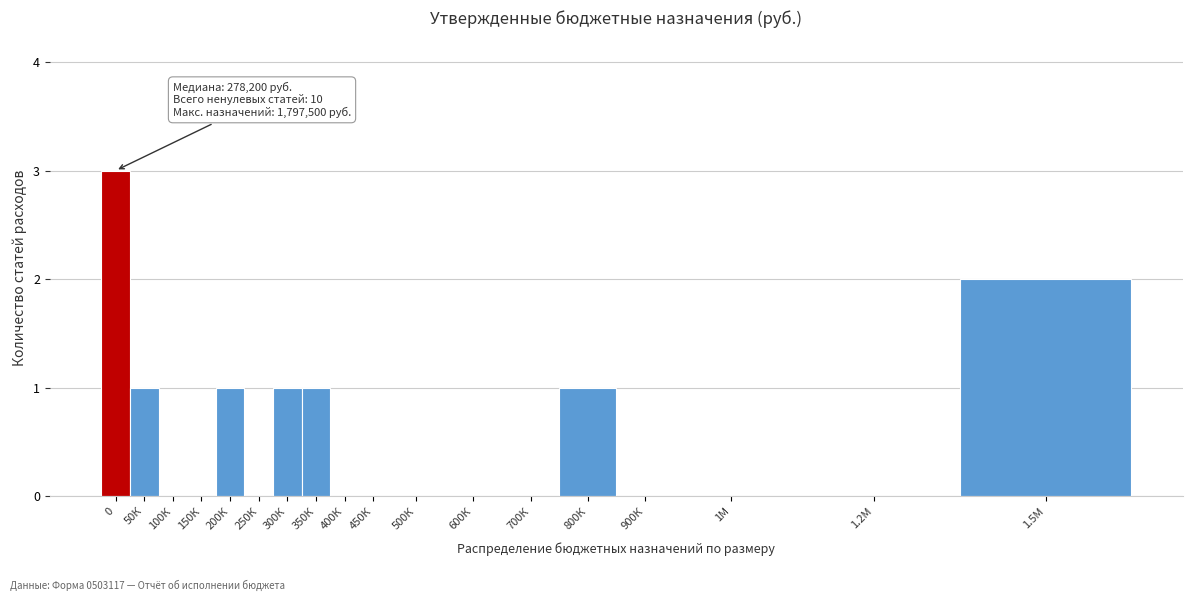

Reading left to right, transcribe all the data shown in this chart.

0=3	50К=1	100К=0	150К=0	200К=1	250К=0	300К=1	350К=1	400К=0	450К=0	500К=0	600К=0	700К=0	800К=1	900К=0	1М=0	1.2М=0	1.5М=2